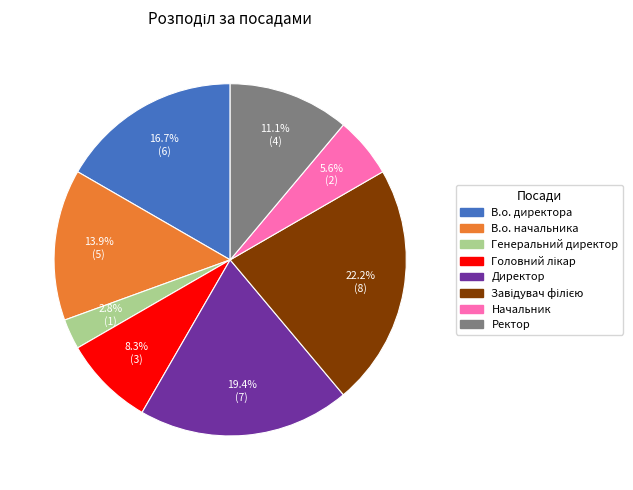

To the nearest percent, what is the average slice percentage?

12%